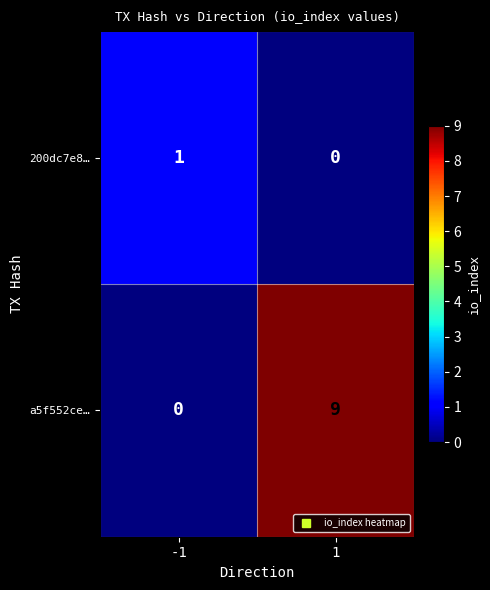

What is the sum of the a5f552ce… values at -1 and 1?

9